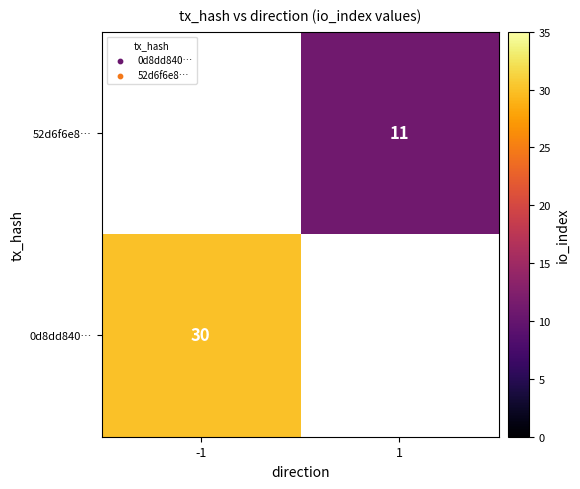

True or false: 0d8dd840… has a value of 30 at -1.

True